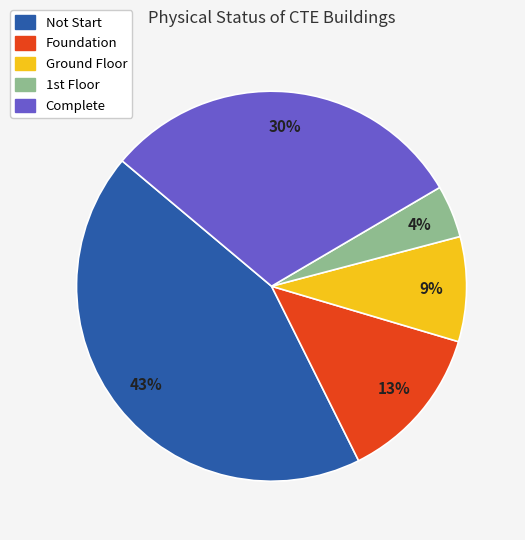

Do Foundation and Not Start together represent more than half of the pie?

Yes